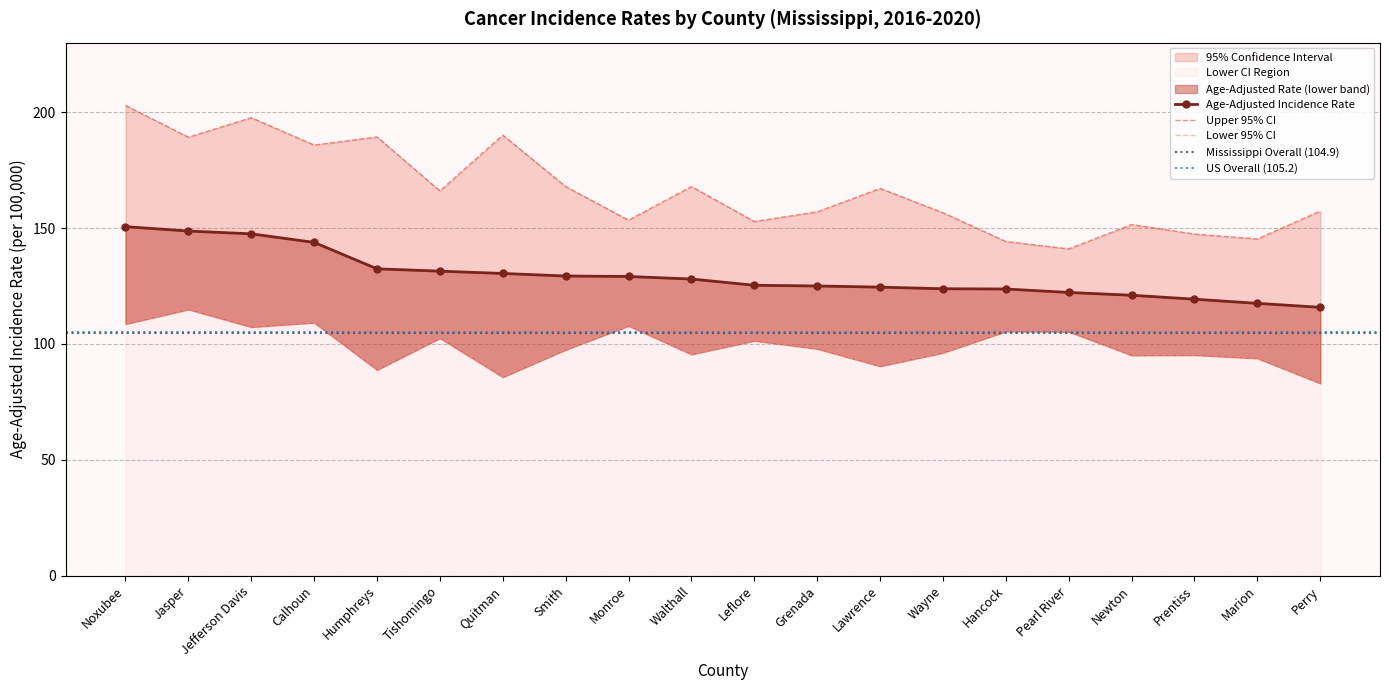

Rank the series at Humphreys from highest to lowest value.

Upper 95% CI, Age-Adjusted Incidence Rate, Lower 95% CI